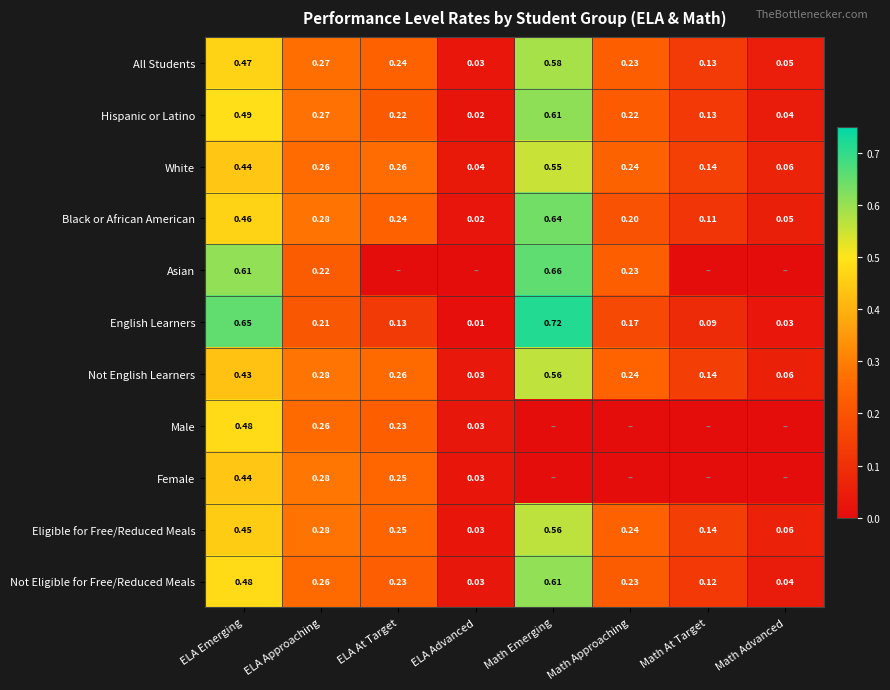

Is the value of Hispanic or Latino at Math Emerging greater than the value of All Students at ELA At Target?

Yes